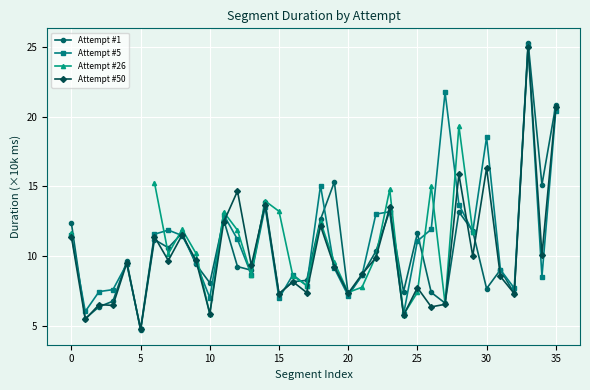

How many data points in Attempt #50 are above 9?

20